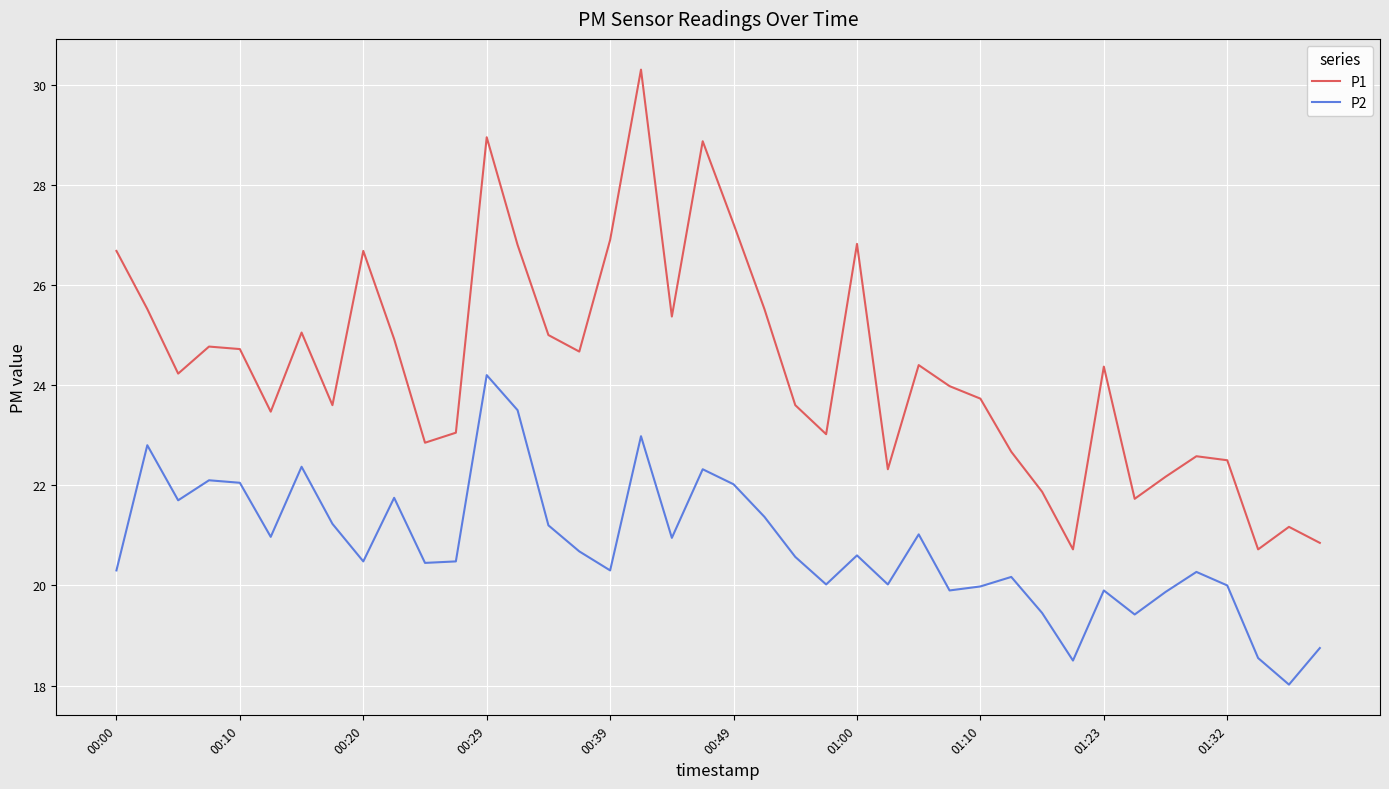

List the series in order of their overall mean, highest first.

P1, P2